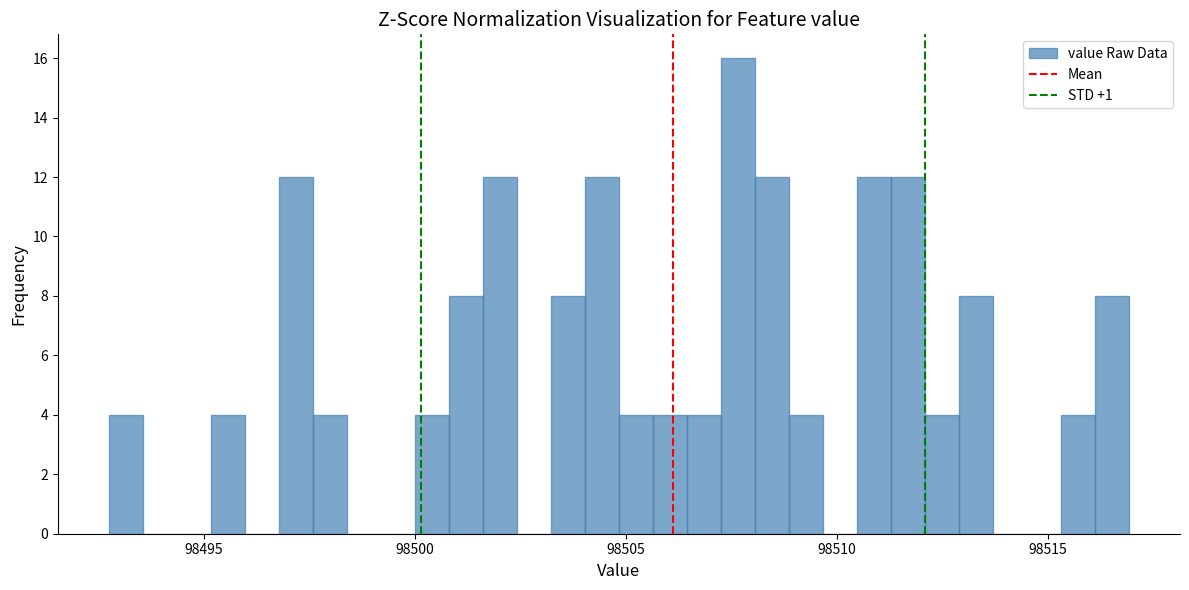

Around what value on the x-axis is the tallest bar? Give the approximate position of its centre, as read against the axis.

98507.5